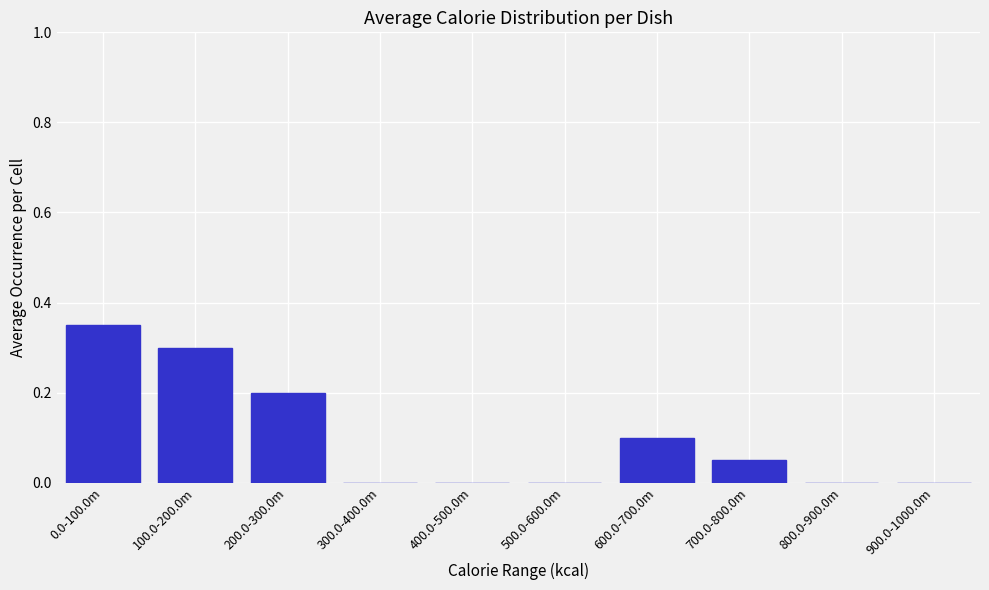

Which label corresponds to the largest value in the chart?

0.0-100.0m